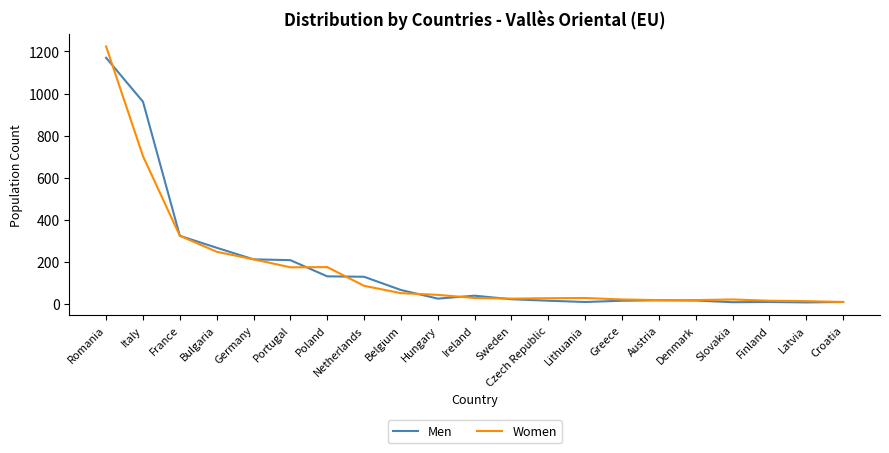

Where is Women nearest to the value 616?

Italy